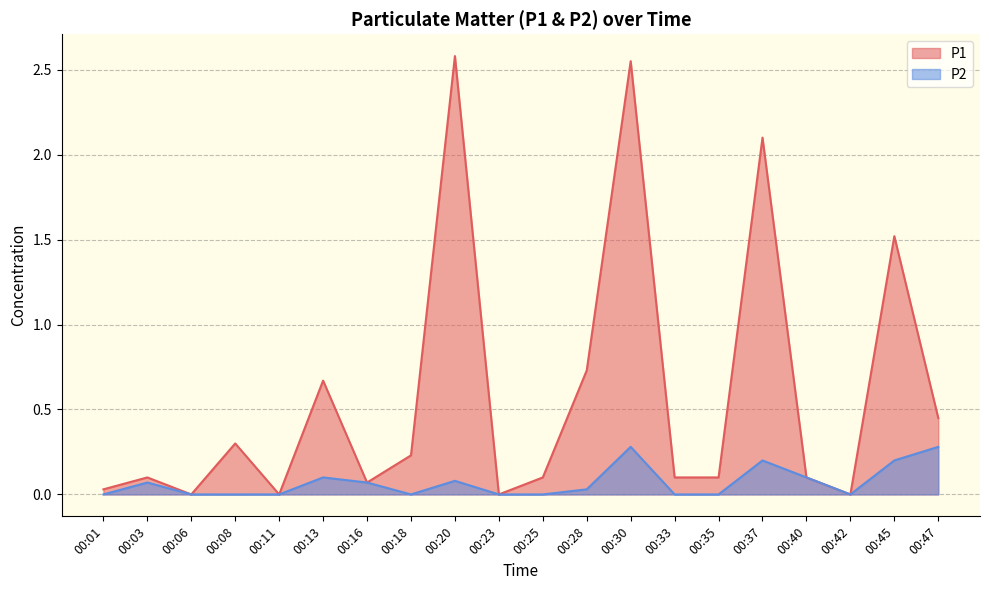

True or false: P2 has a value of 0.0 at 00:11.

True